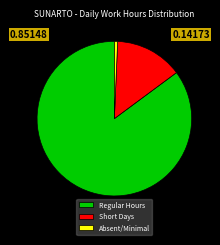

Does any single category account for the majority?

Yes